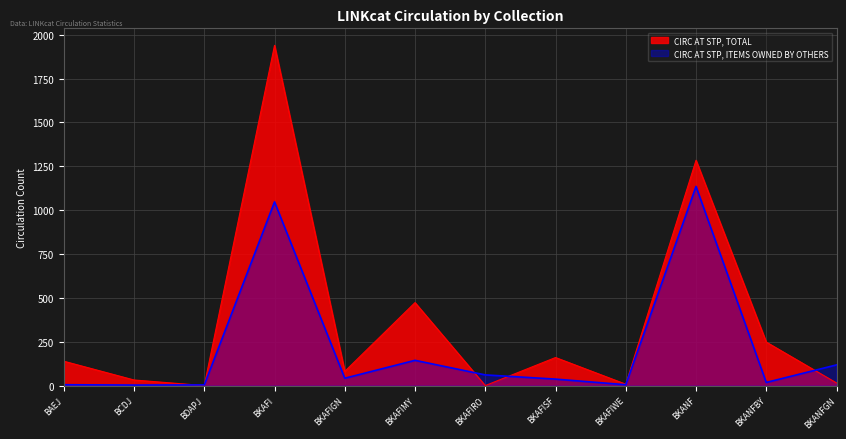

Read the CIRC AT STP, TOTAL value at BKAFIMY.

473